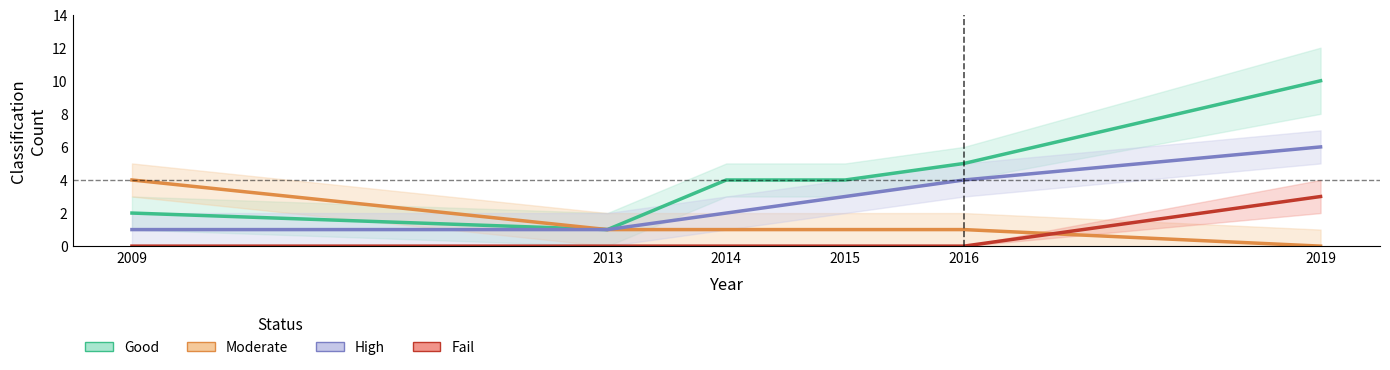

Between 2014 and 2015, which series saw the biggest shift?

High Status Count